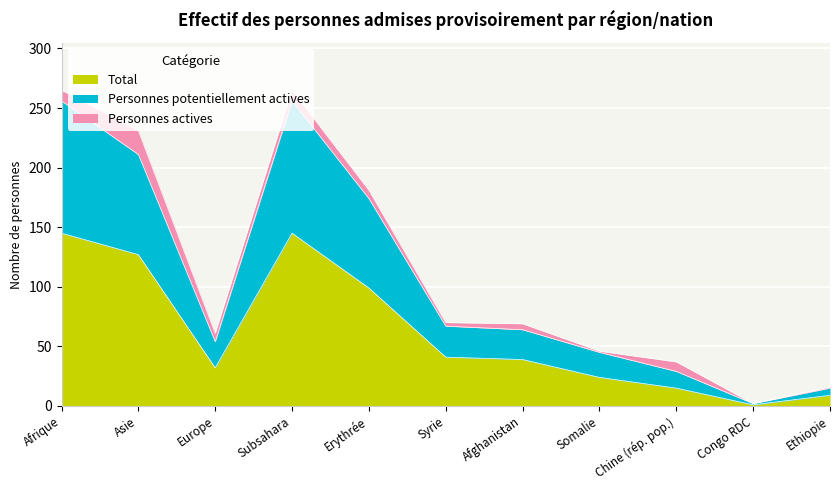

What position from the right is Ethiopie?

1